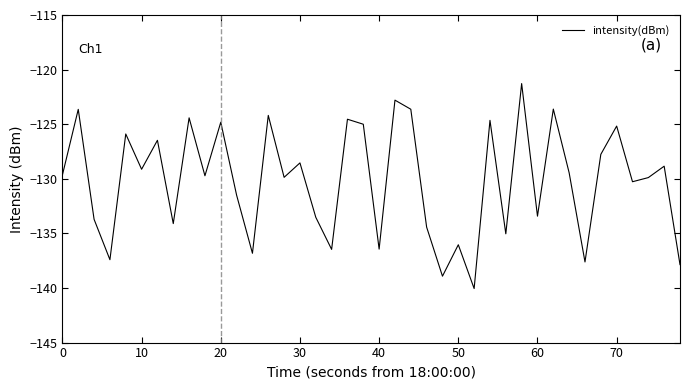

What is the maximum value shown in the chart?

-121.3